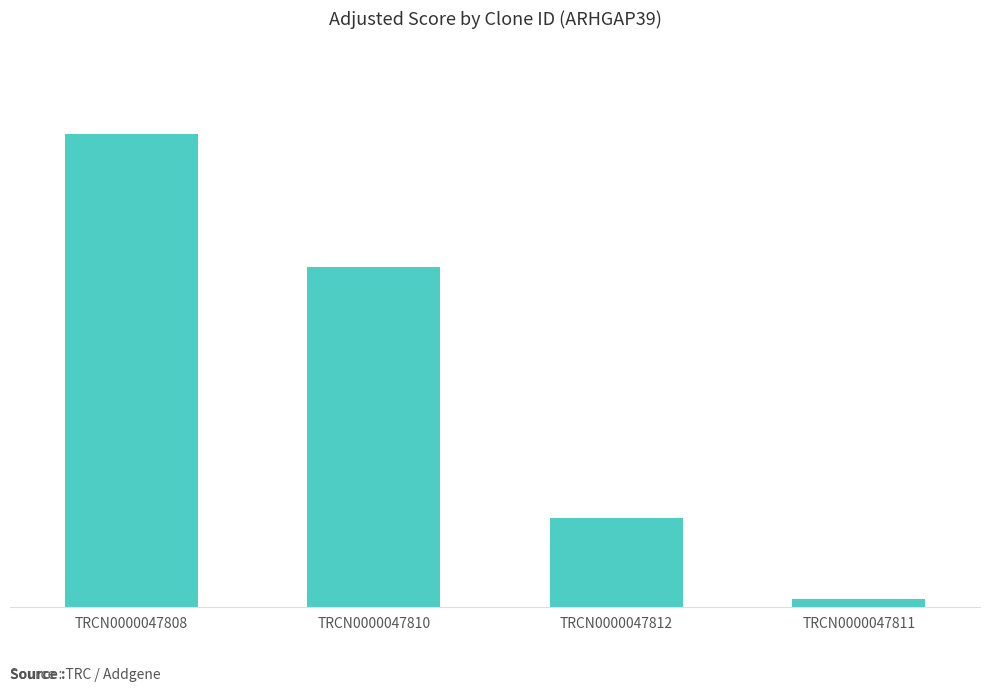

What is the difference between the values at TRCN0000047811 and TRCN0000047810?

14.8